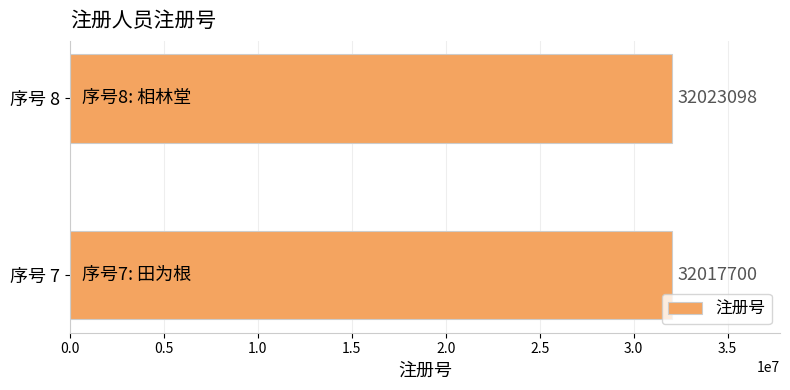

How many values are below 32023098?

1